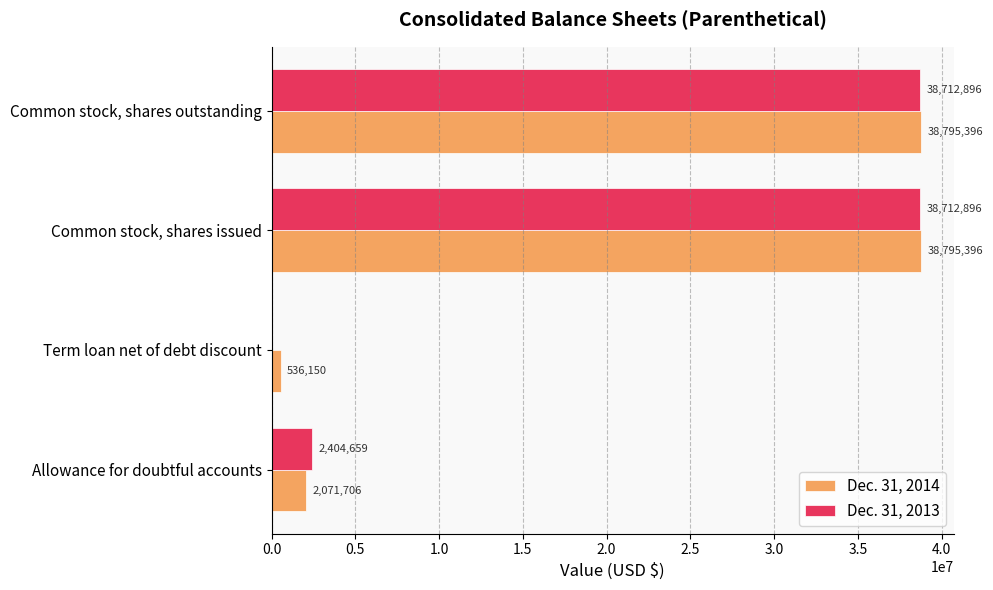

How many series are shown in this chart?

2